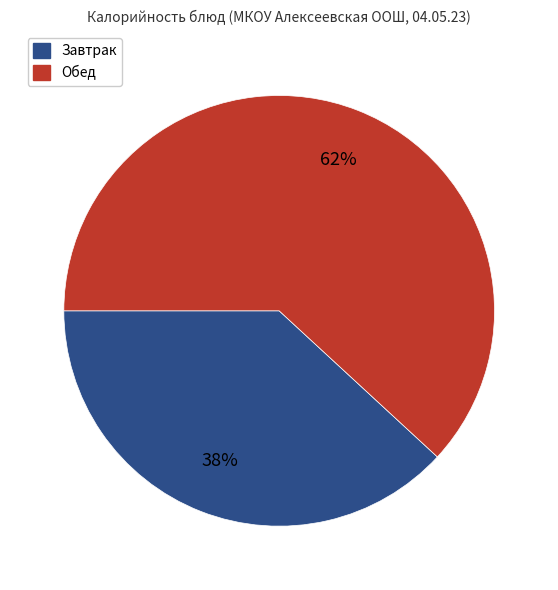

Which category has the smallest portion of the pie?

Завтрак